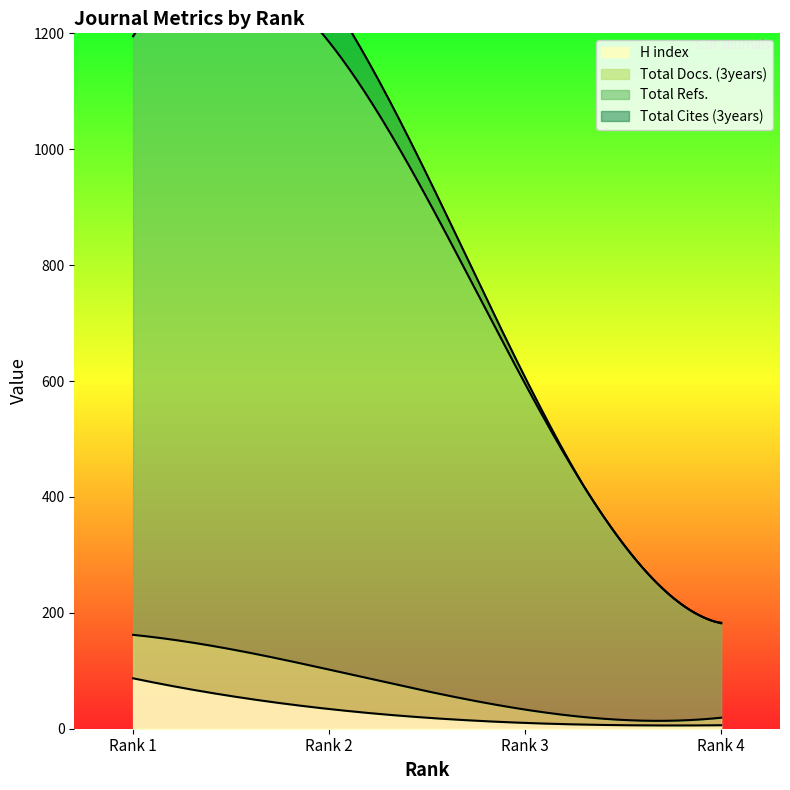

What is the value of the H index point at the 3rd from the left?

10